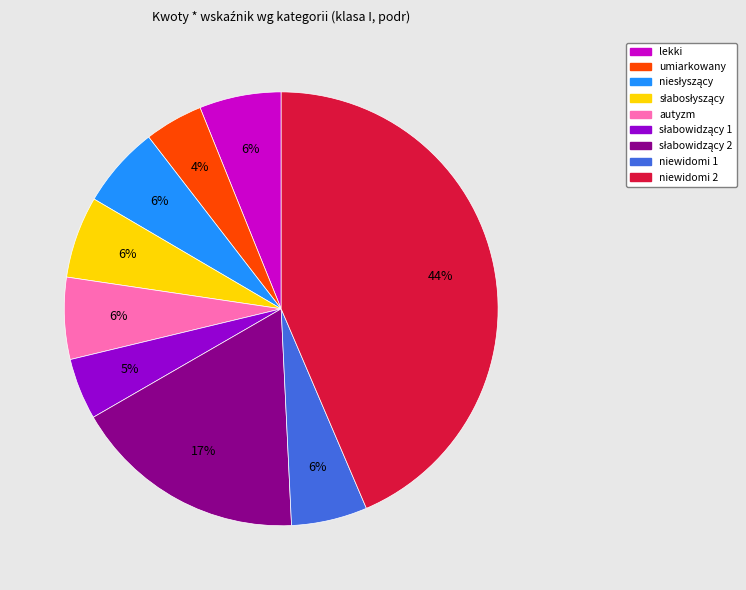

Is there any slice that represents more than half of the pie?

No